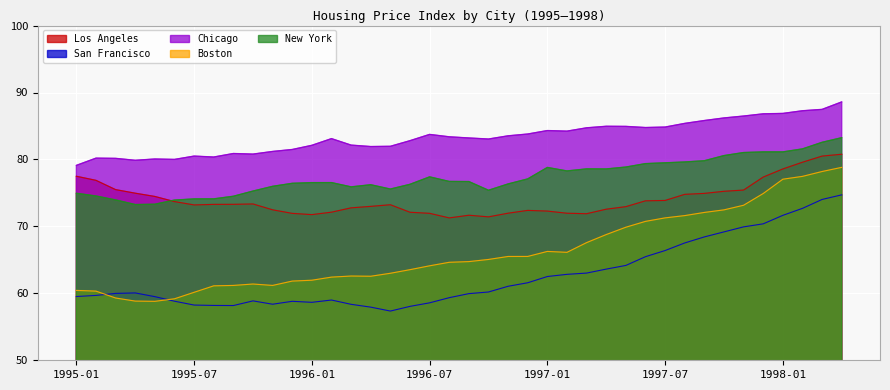

True or false: Chicago and Los Angeles intersect in this chart.

False